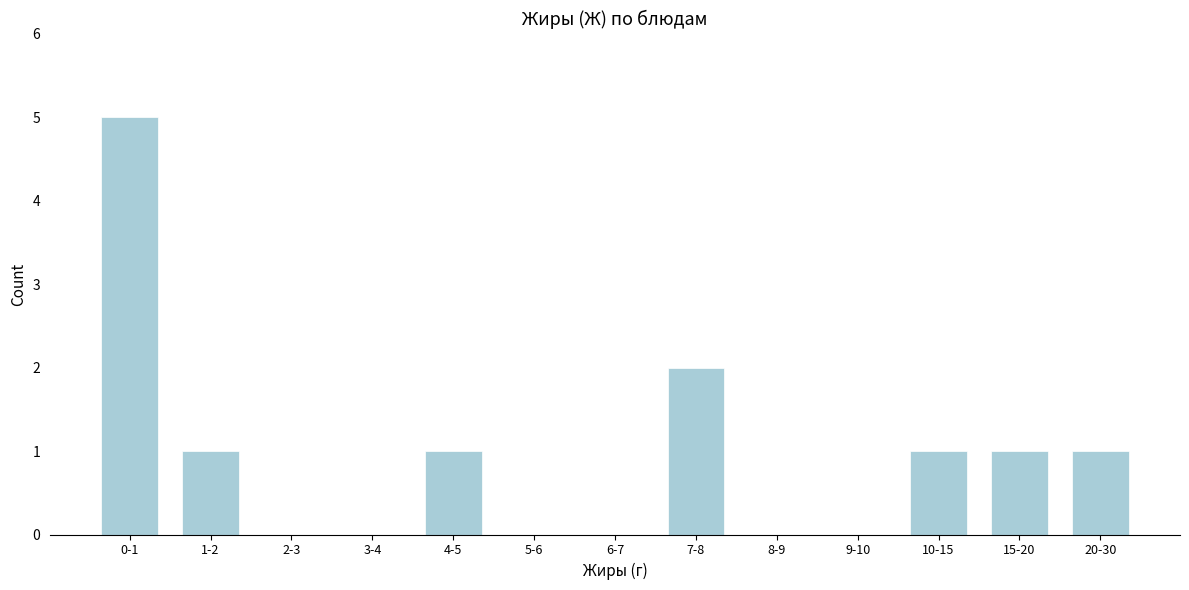

Reading left to right, transcribe all the data shown in this chart.

0-1=5	1-2=1	2-3=0	3-4=0	4-5=1	5-6=0	6-7=0	7-8=2	8-9=0	9-10=0	10-15=1	15-20=1	20-30=1